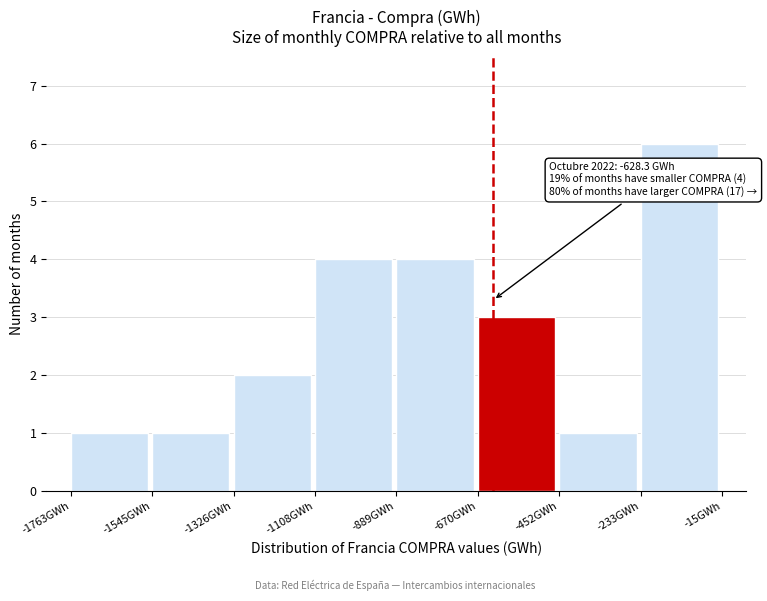

Over which range of the x-axis is the bar tallest?

-250 to 0